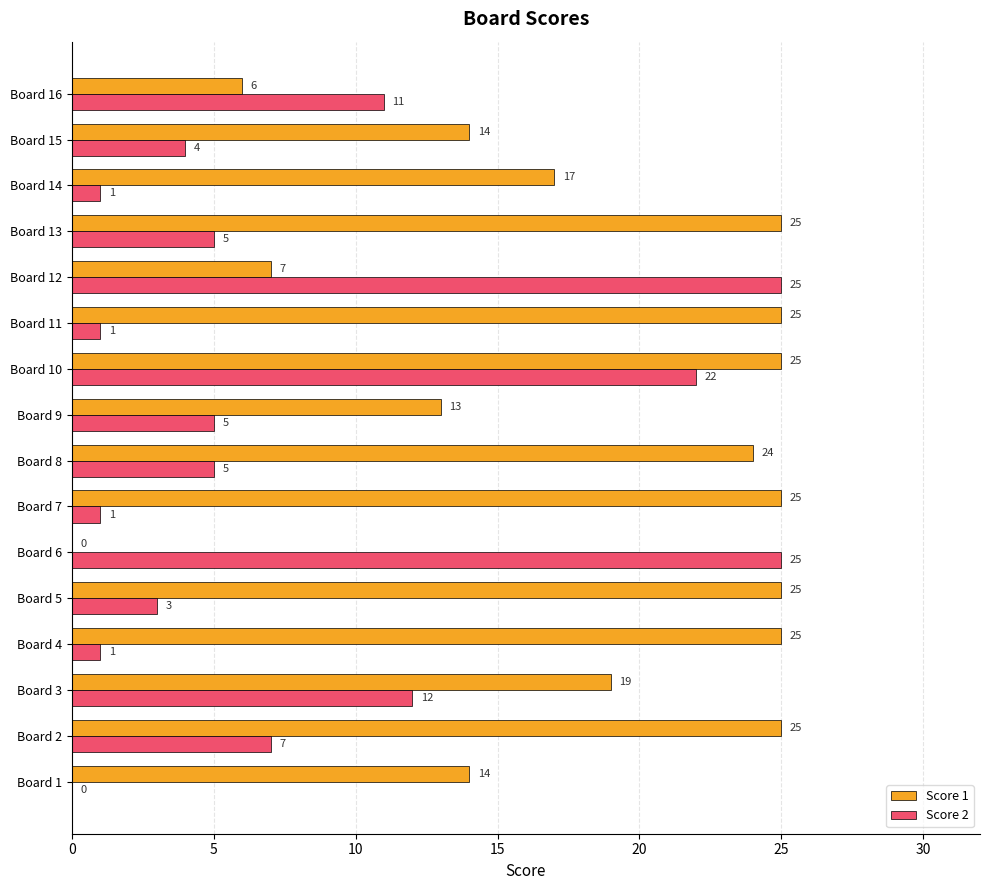

What value does the Score 1 series have at Board 7?

25